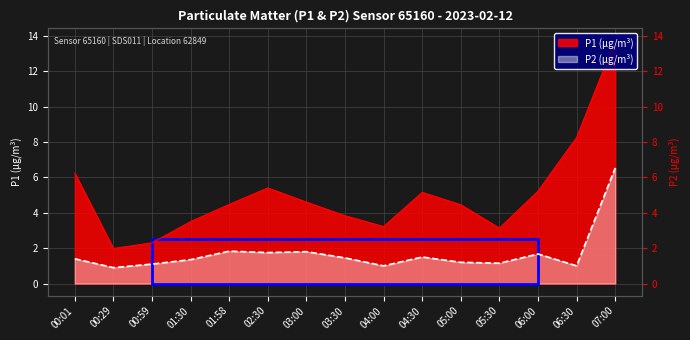

True or false: P1 and P2 cross at least once.

False